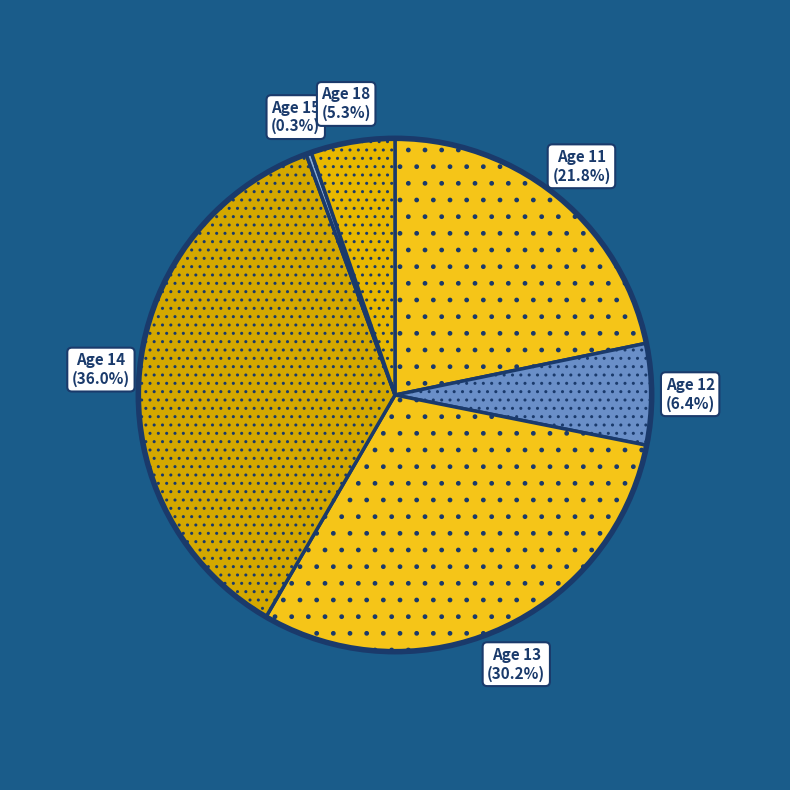

Approximately how many times larger is the value at Age 14 compared to Age 11?

1.7